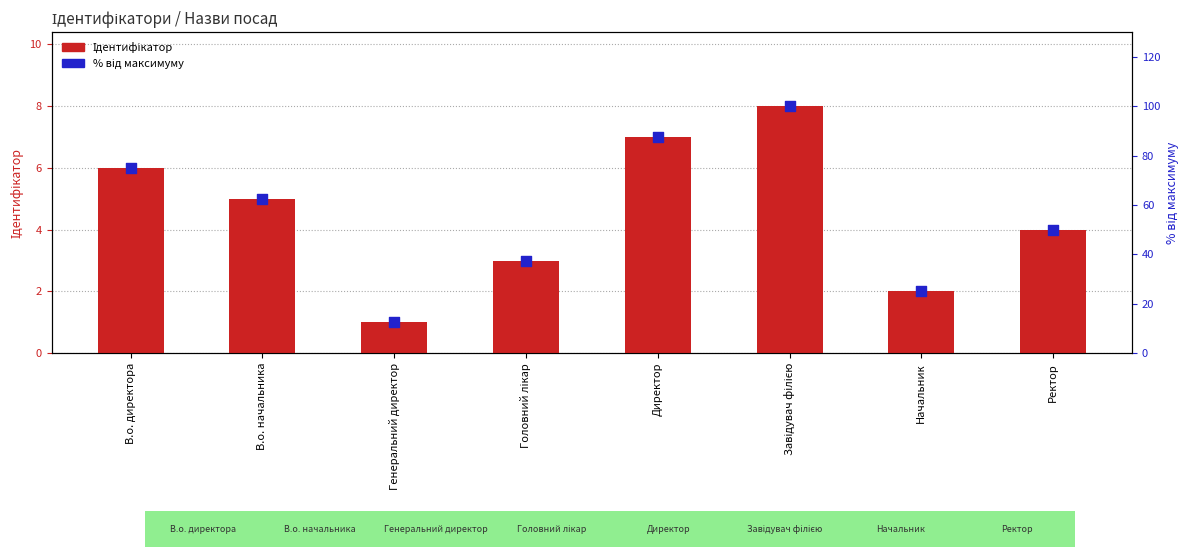

Which series has the largest total across all categories?

Відсоток від максимуму